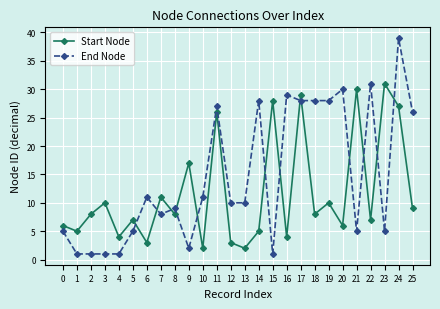

Rank the series by their maximum value, from highest to lowest.

End Node, Start Node